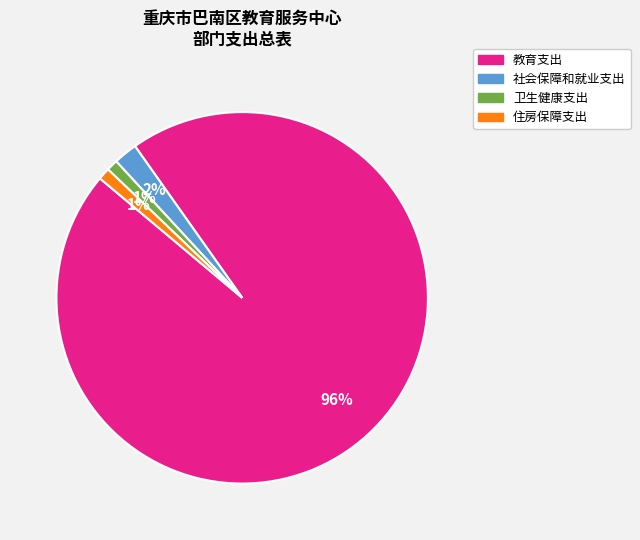

Combined, do 社会保障和就业支出 and 卫生健康支出 account for over 50%?

No